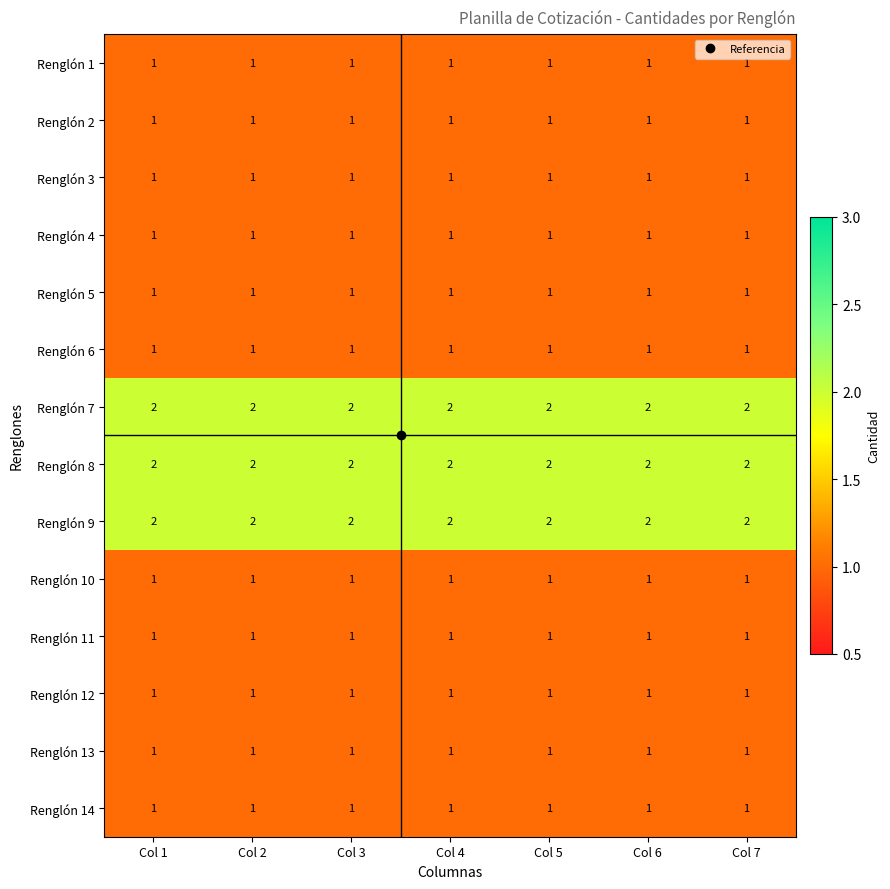

What is the sum of all Renglón 5 values?

7